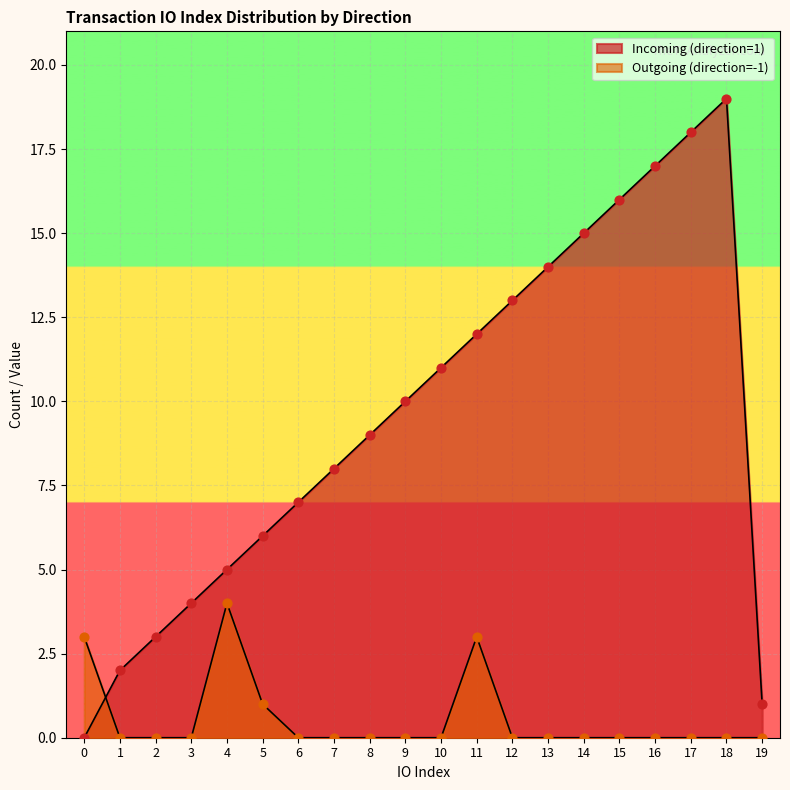

Which series has the largest Y range (max minus min)?

Incoming (direction=1)